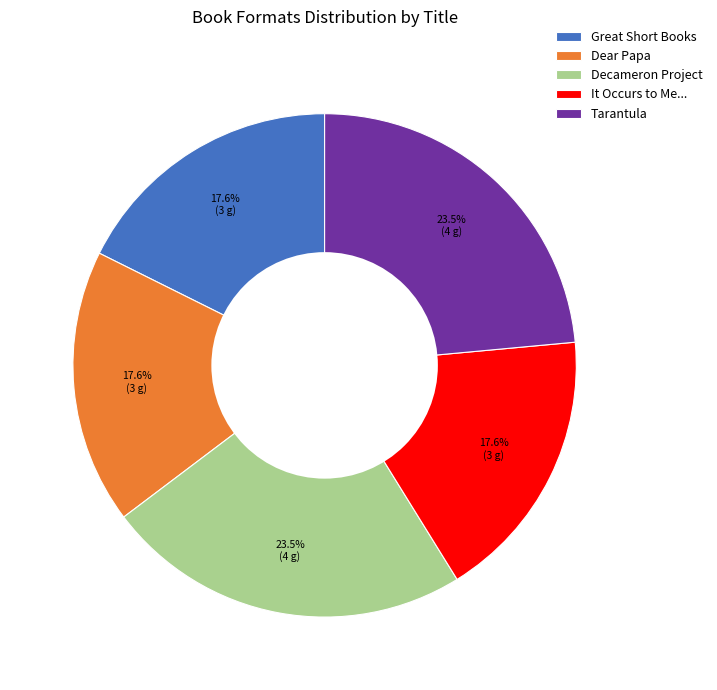

Do Decameron Project and Tarantula together represent more than half of the pie?

No